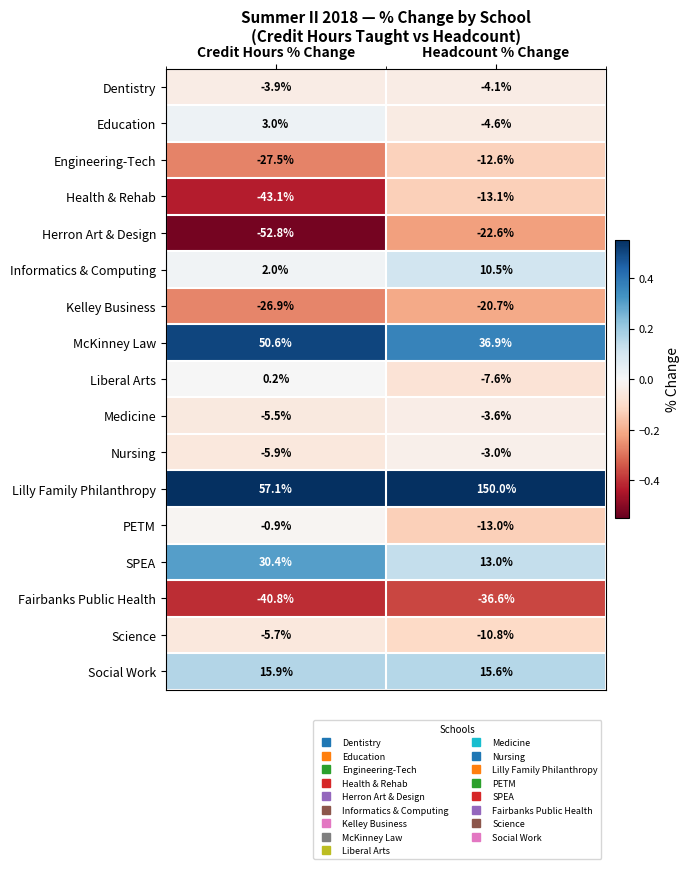

Which label corresponds to the smallest value in the chart?

Credit Hours % Change